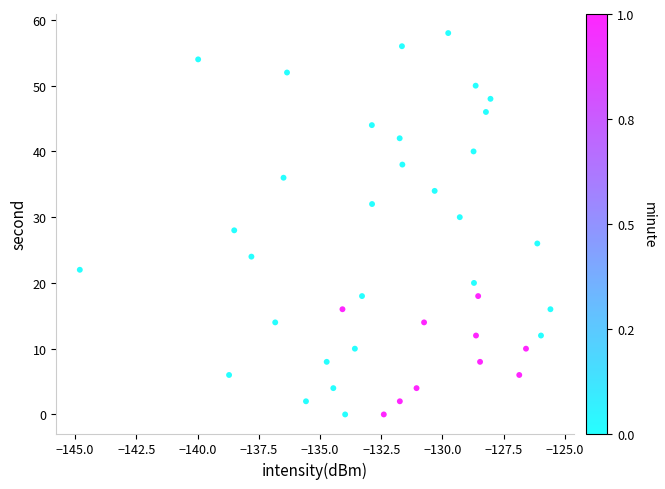

How many points are shown in the scatter plot?

40